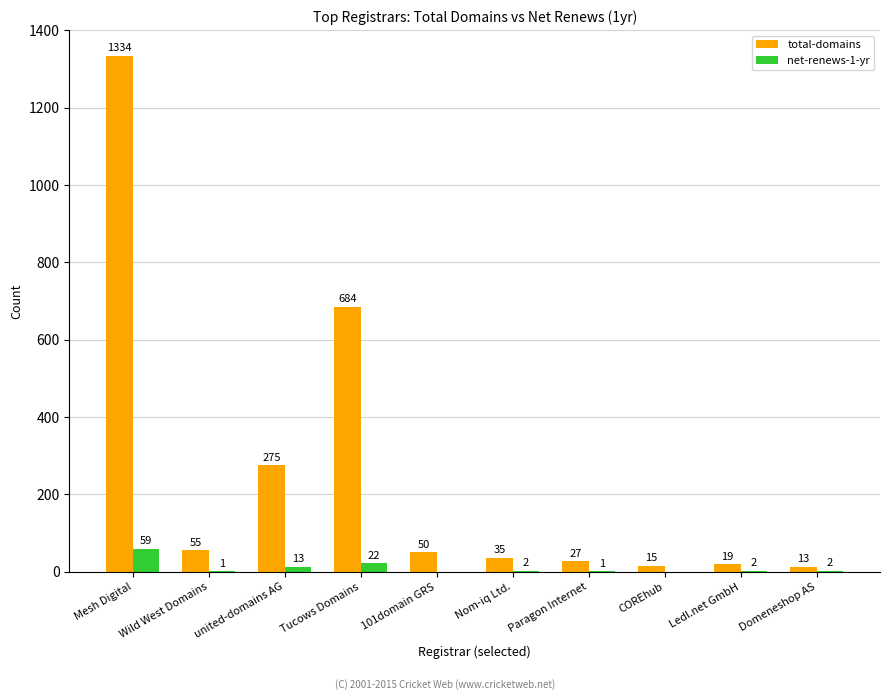

What is the sum of the net-renews-1-yr values at Paragon Internet and Mesh Digital?

60